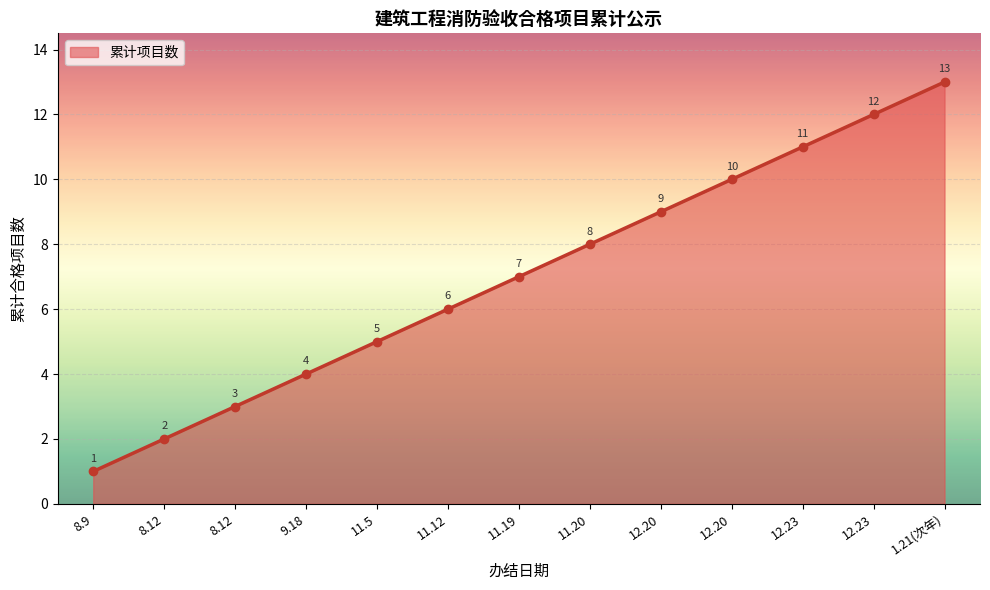

What is the sum of all values?

91